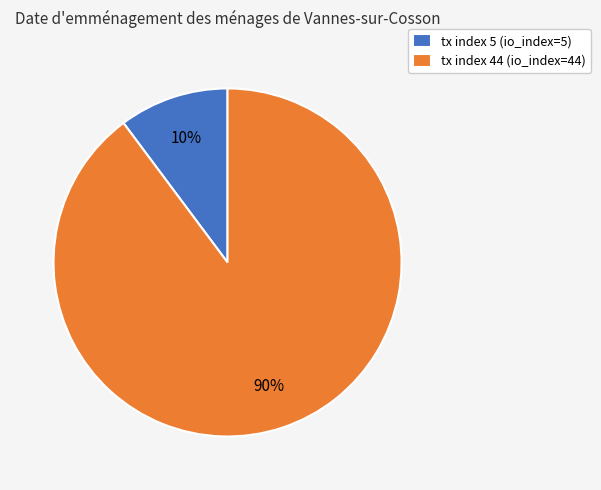

Rank the categories by value from lowest to highest.

tx index 5, tx index 44